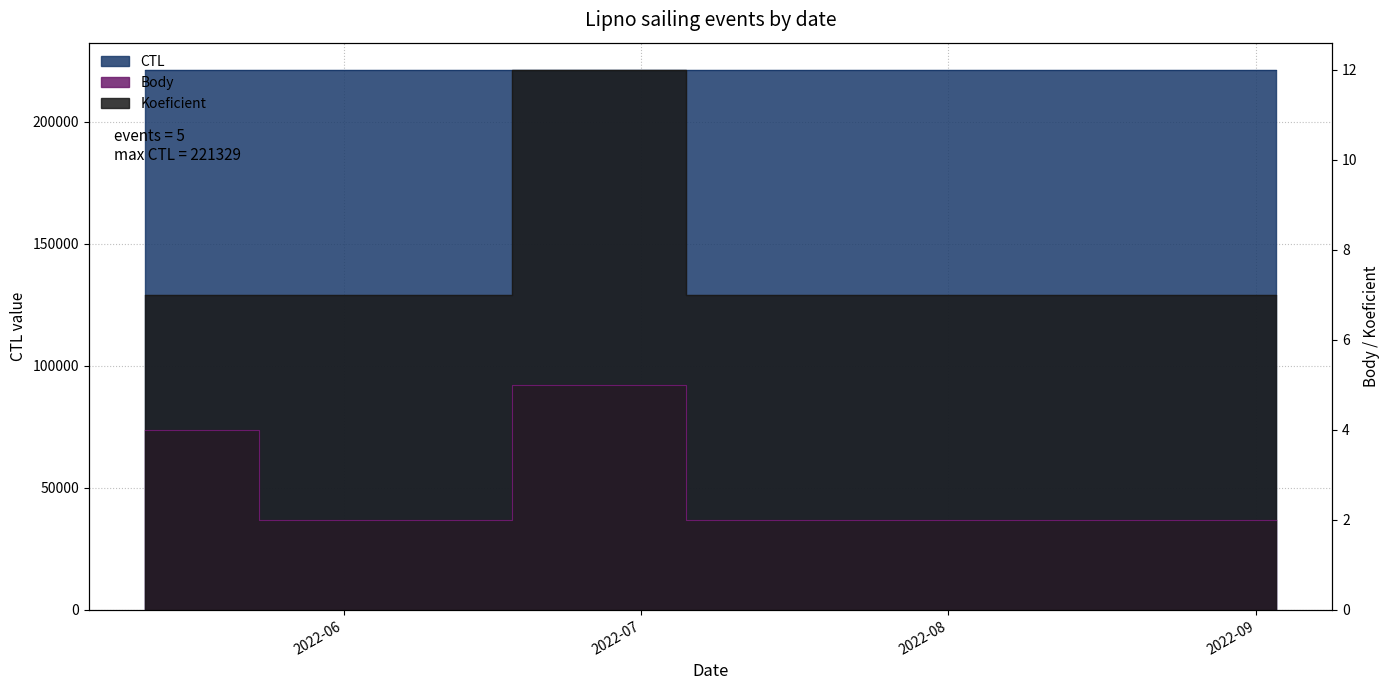

True or false: CTL and Koeficient intersect in this chart.

False